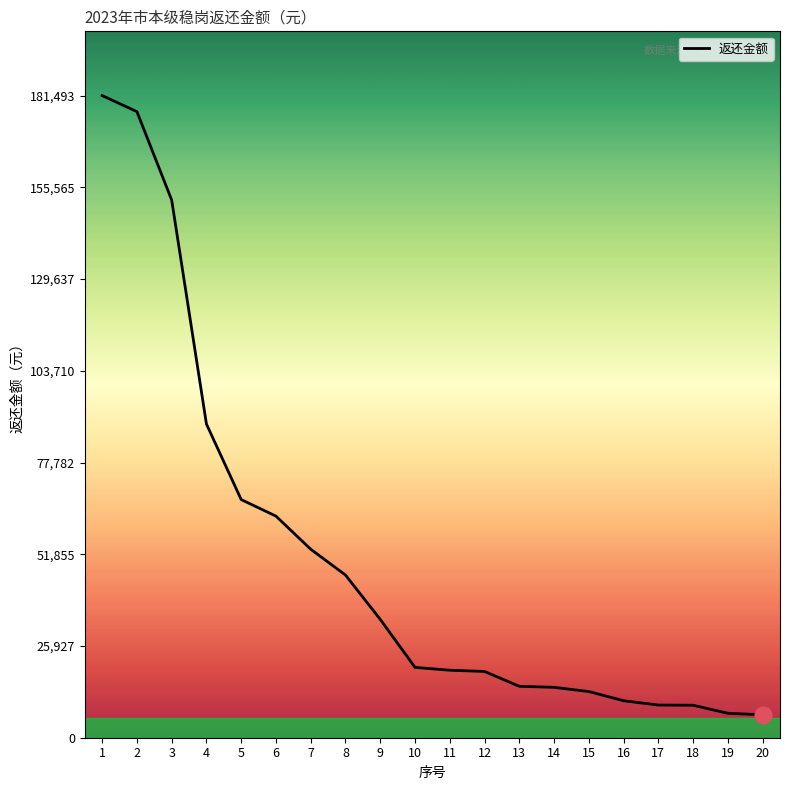

What is the difference between the second highest and second lowest values?

170034